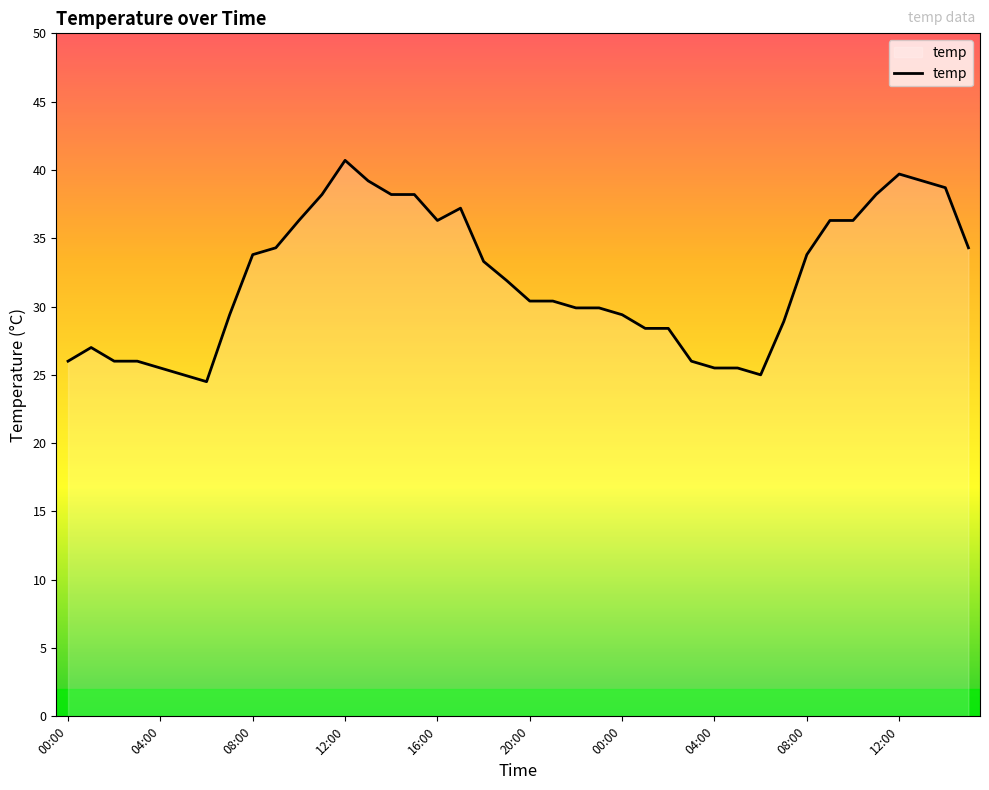

What is the minimum value shown in the chart?

24.5